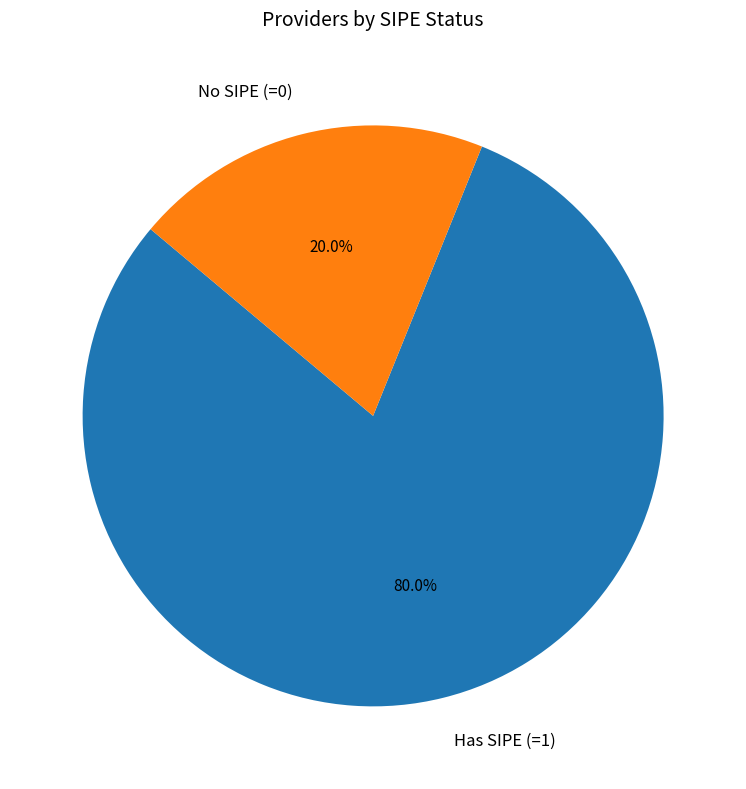

Count the number of slices in the pie.

2